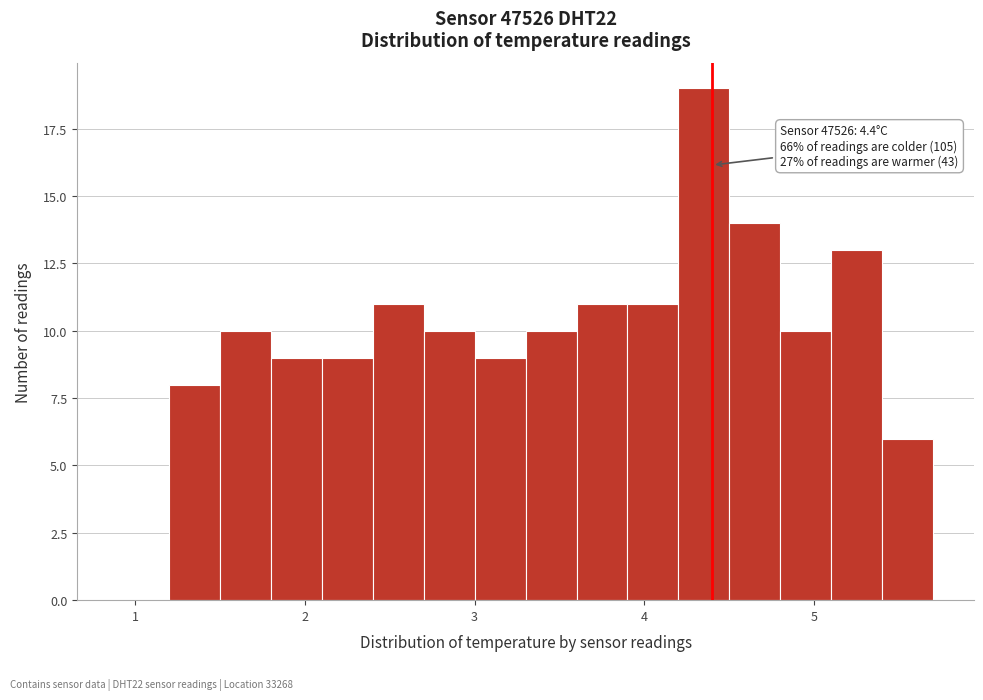

Read against the x-axis, roughly where is the centre of the tallest bar?

4.4